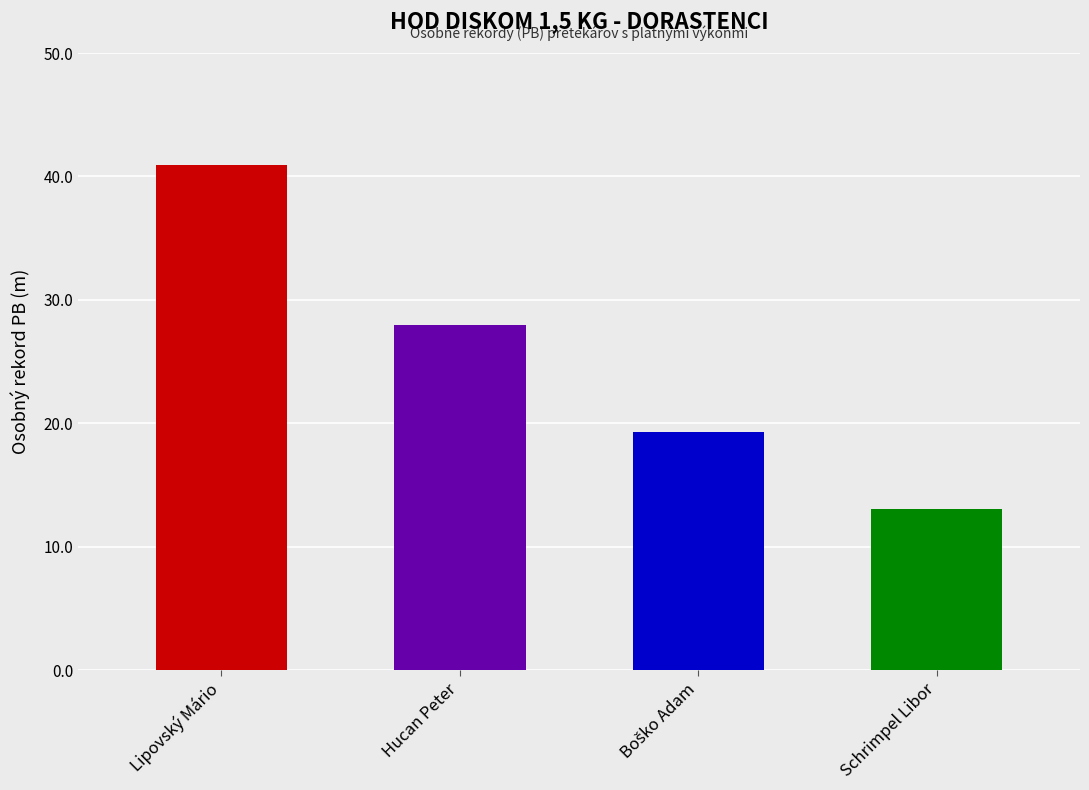

What position from the left is Schrimpel Libor?

4